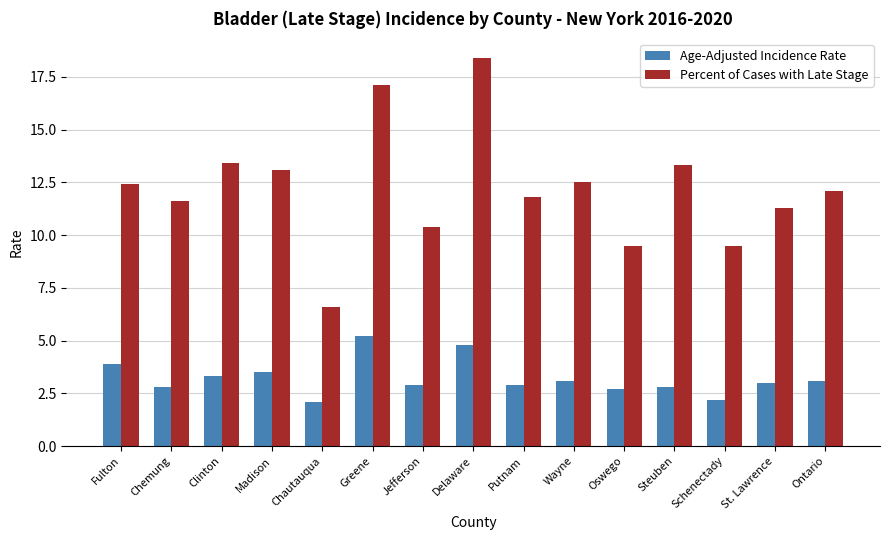

Which category has the highest value in the Percent of Cases with Late Stage series?

Delaware